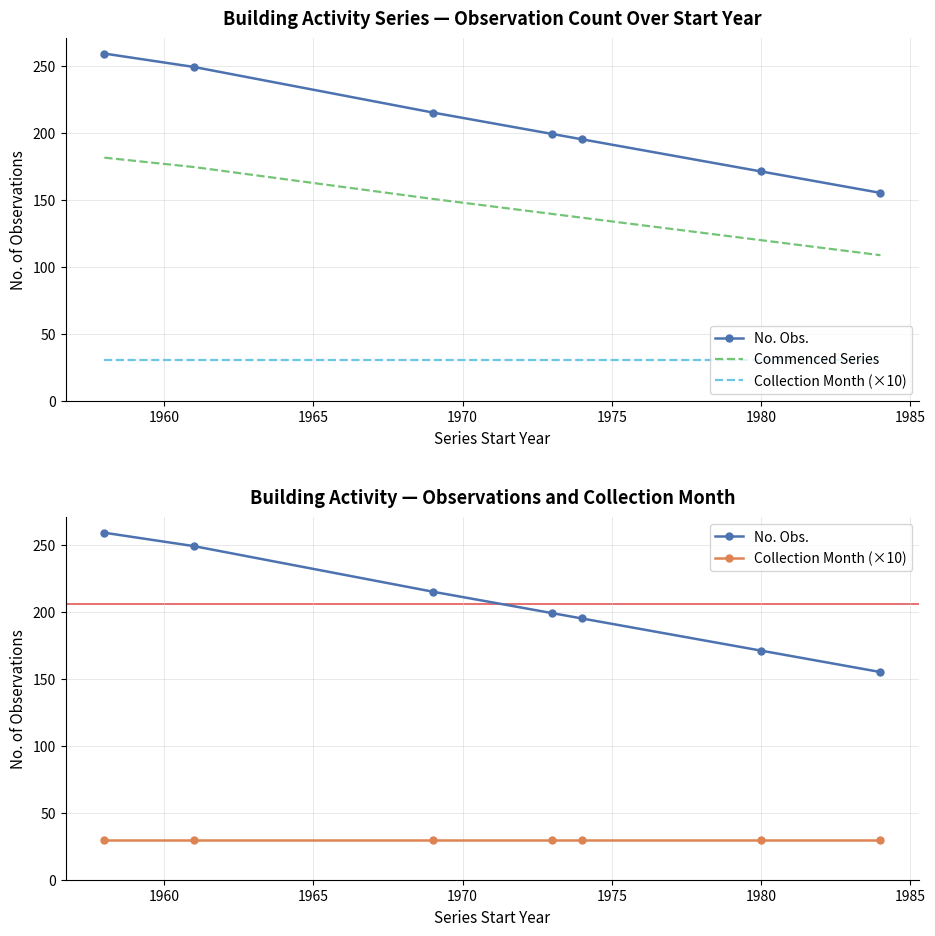

How many values in the Commenced Series series exceed 139?

4